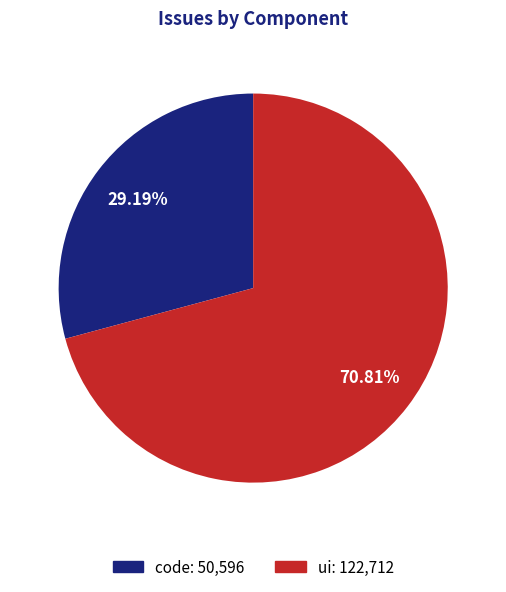

What is the majority slice?

ui